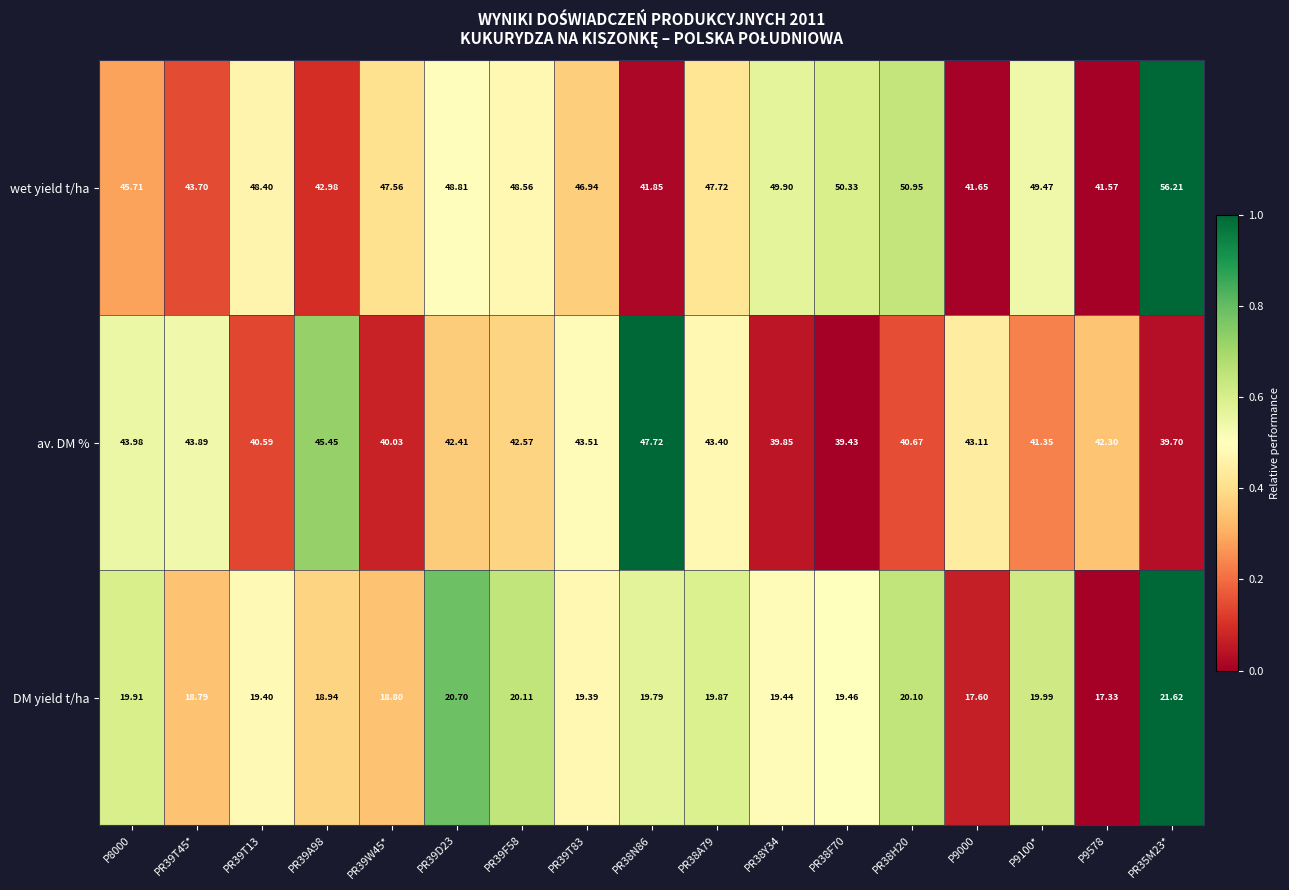

Which series has the largest total across all categories?

wet yield t/ha